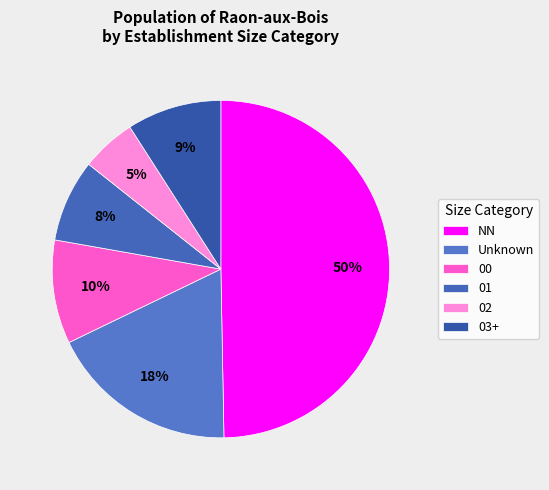

Is there any slice that represents more than half of the pie?

No